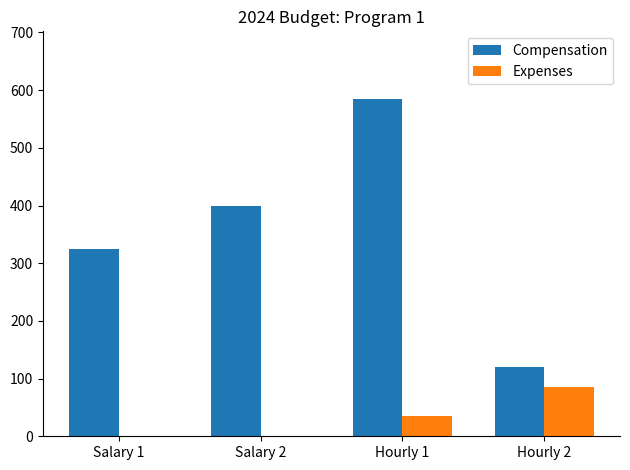

The value of Compensation at Salary 2 is 199. True or false?

False